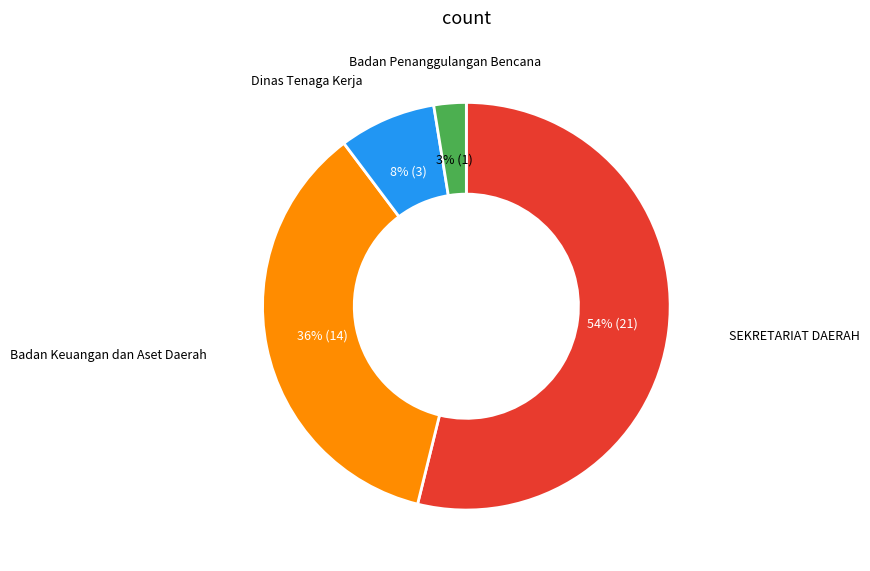

To the nearest percent, what is the average slice percentage?

25%